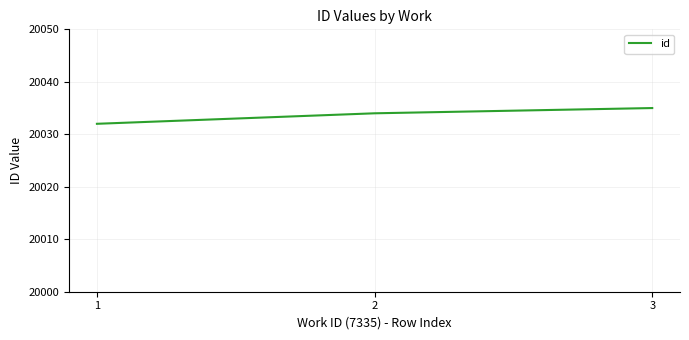

What is the difference between the maximum and minimum values?

3